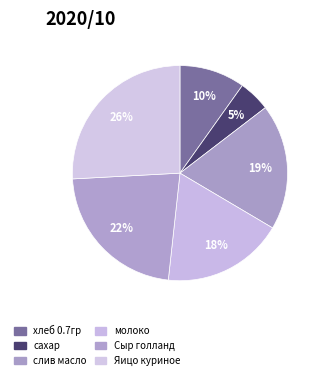

Which slice is the smallest?

сахар